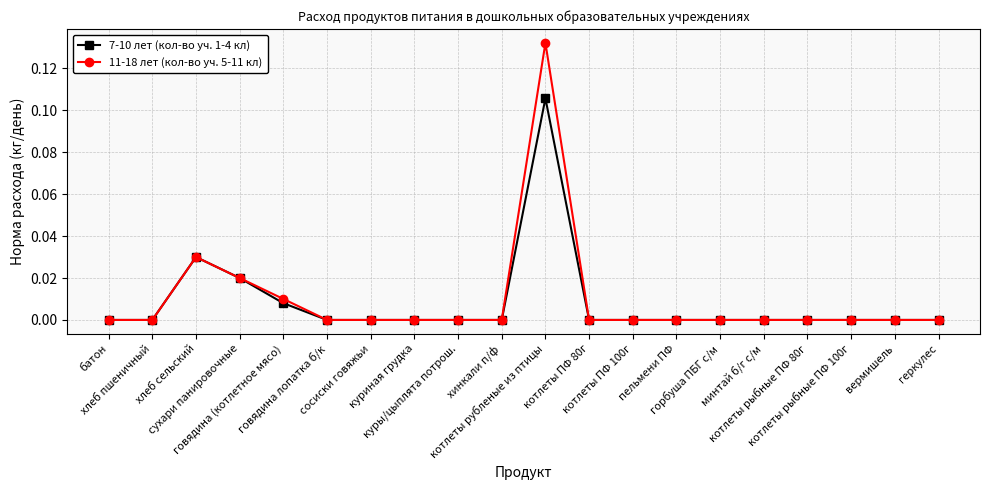

How many series are shown in this chart?

2